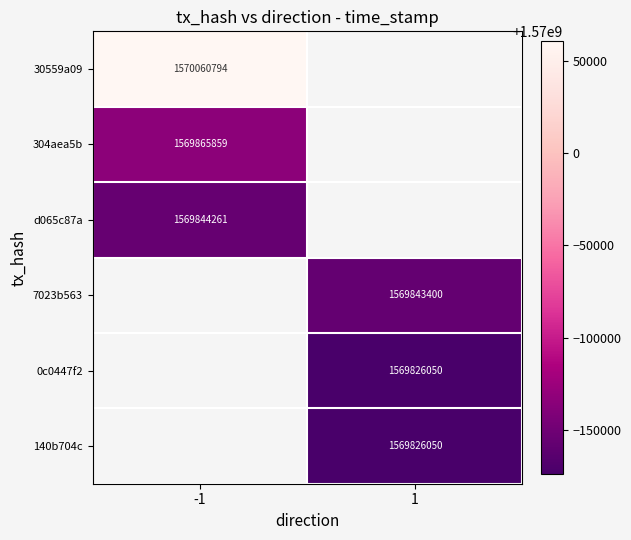

True or false: 30559a09 has a value of 2767425956 at -1.

False